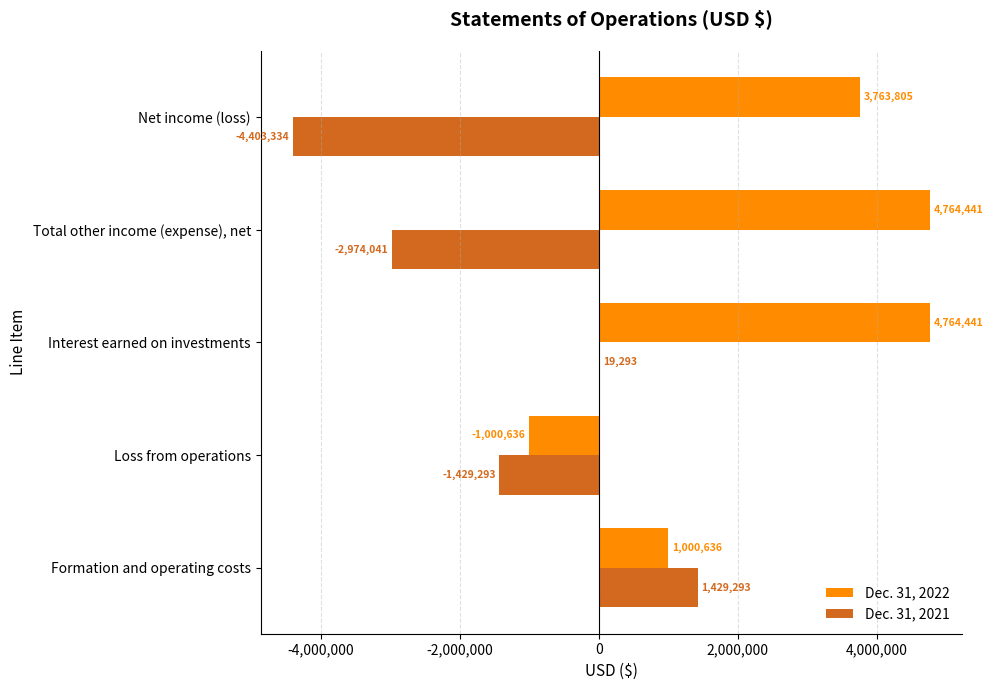

At which category is the sum across all series the highest?

Interest earned on investments